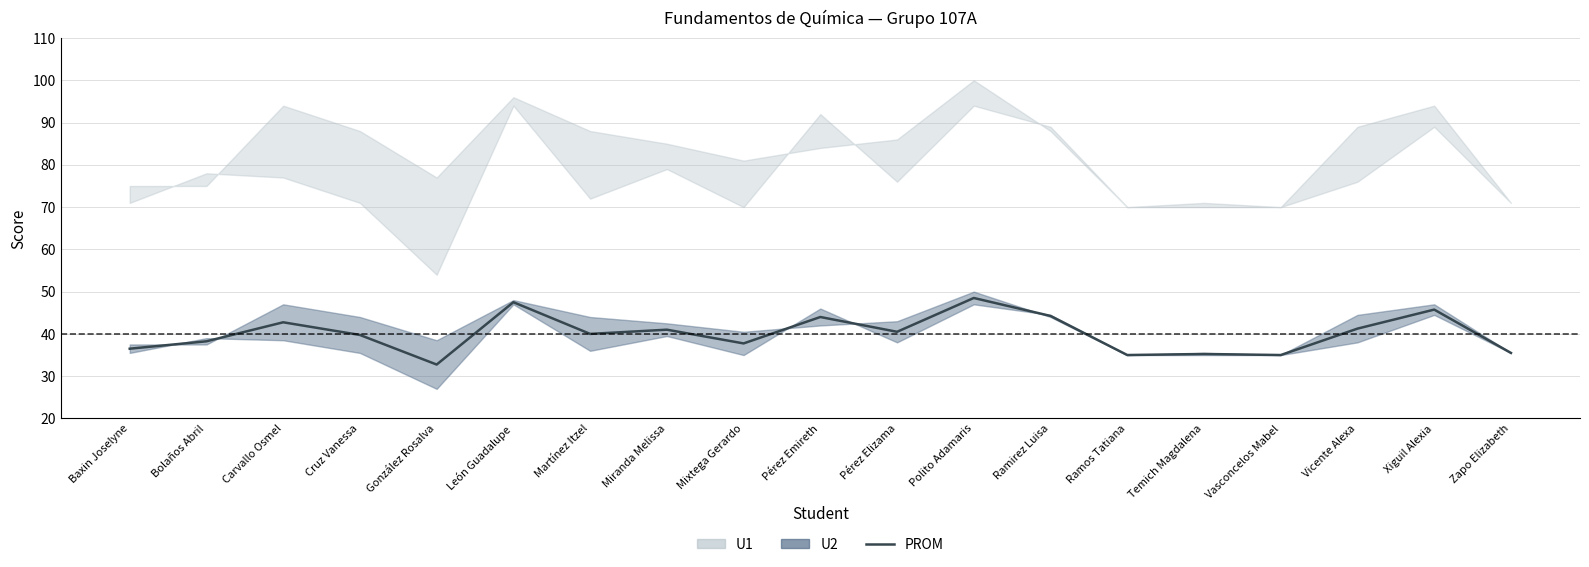

What is the sum of the values at Cruz Vanessa and Polito Adamaris?

88.2